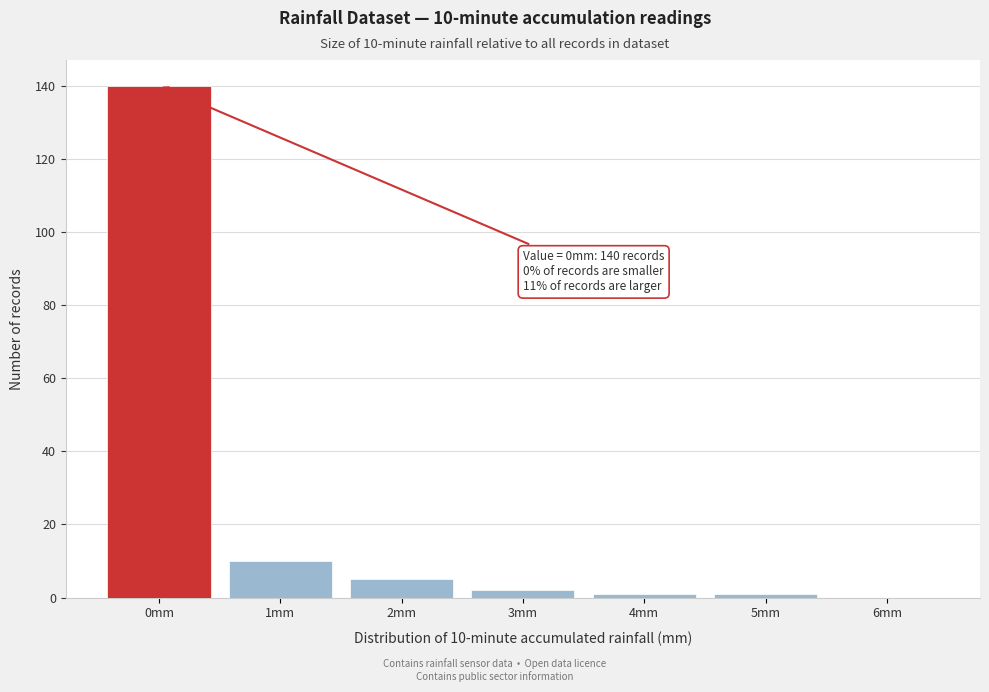

Which range on the x-axis has the tallest bar?

-0.5 to 0.5